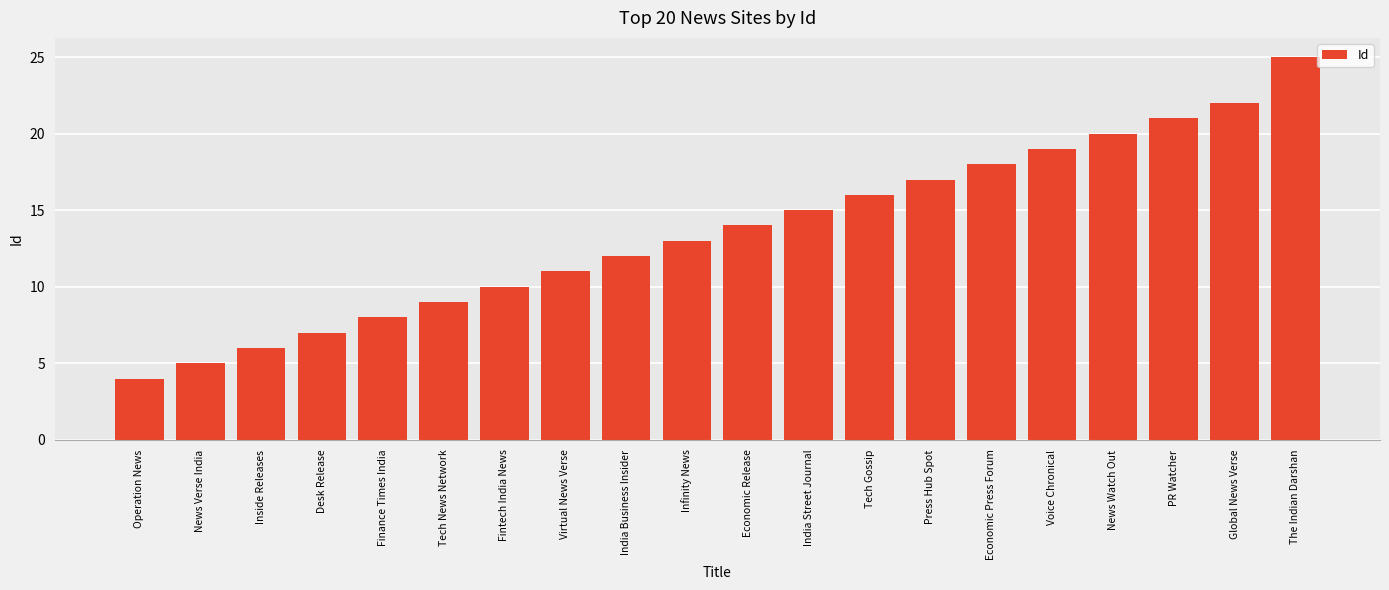

What value does the data have at Virtual News Verse?

11